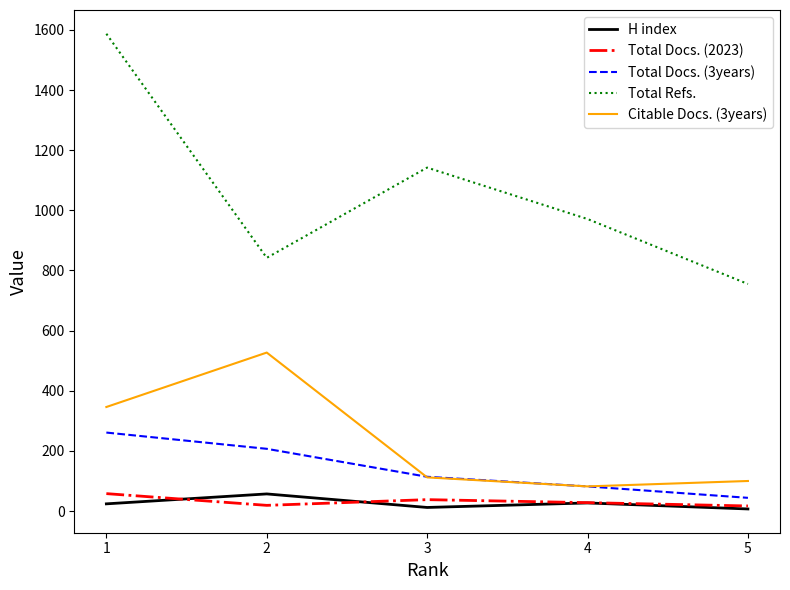

The value of H index at 2 is 57. True or false?

True